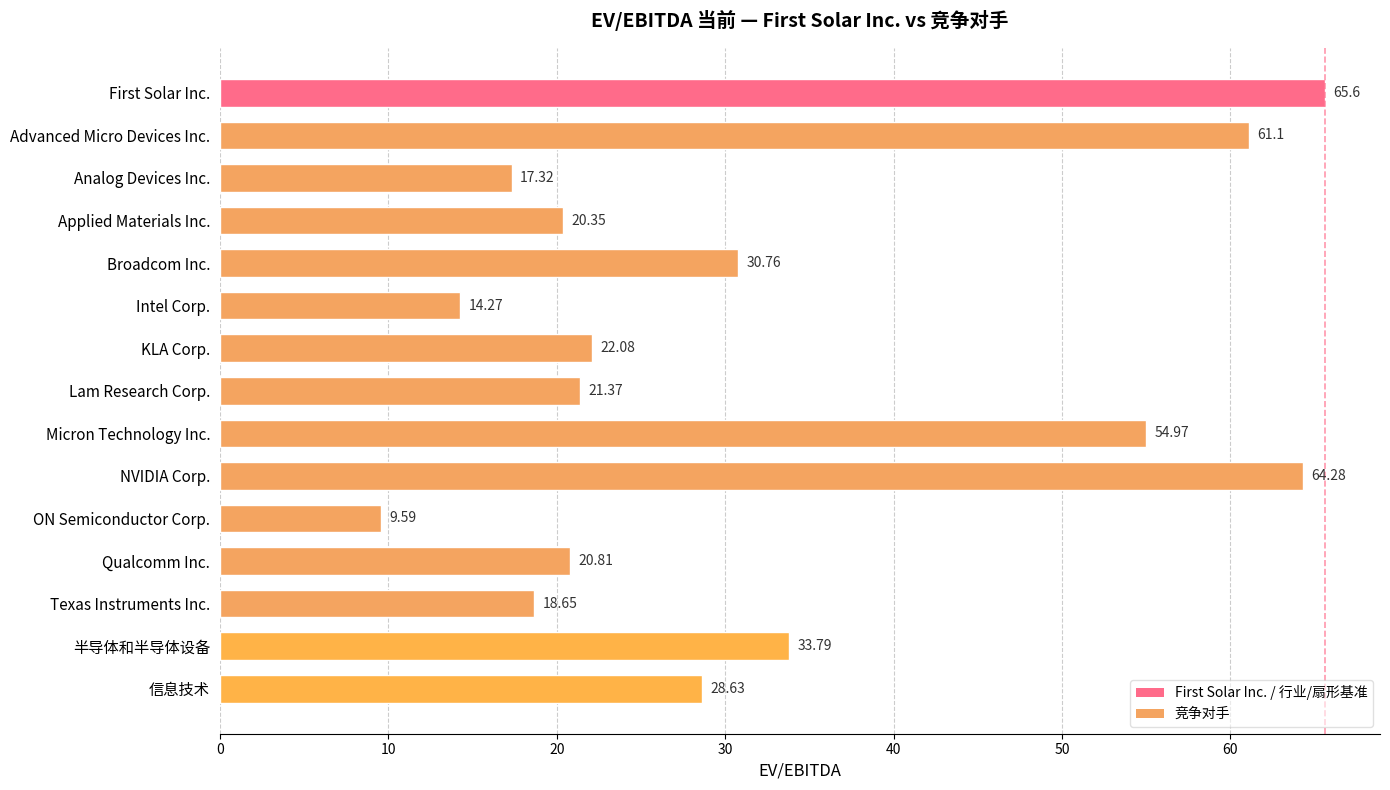

At which category does the chart reach its peak across all series?

First Solar Inc.